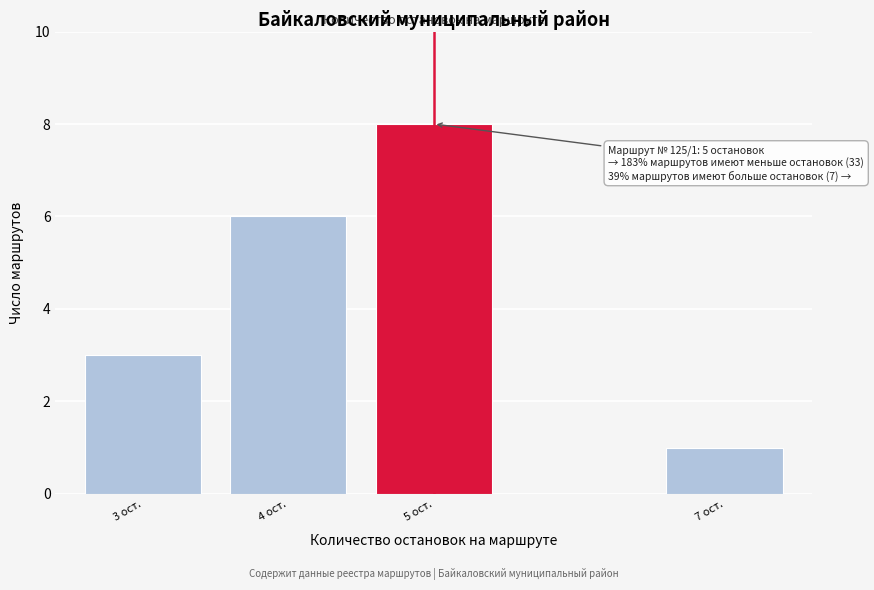

Reading left to right, what are all the values shown in this chart?

3 ост.=3	4 ост.=6	5 ост.=8	7 ост.=1